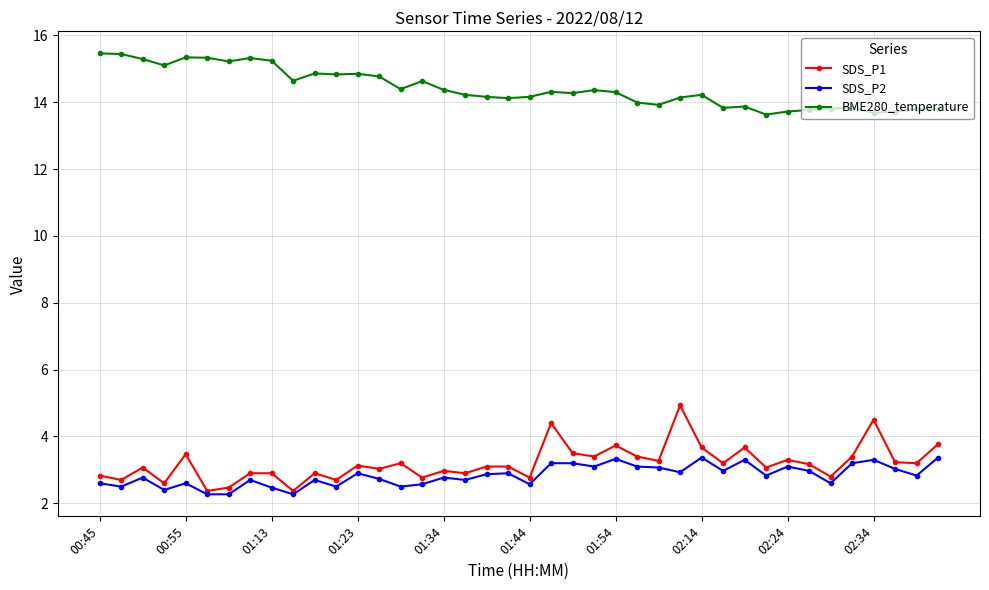

What is the smallest value displayed?

2.3